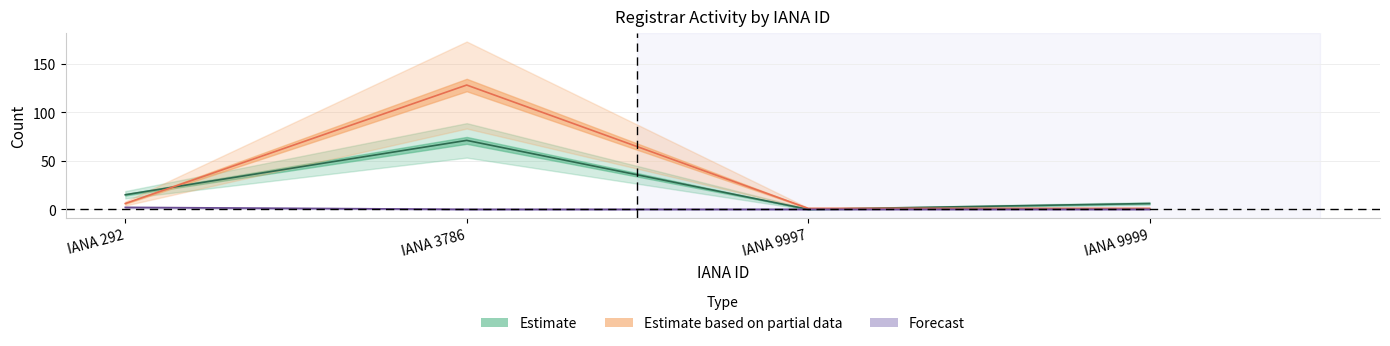

What is the total value across all series at IANA 292?

23